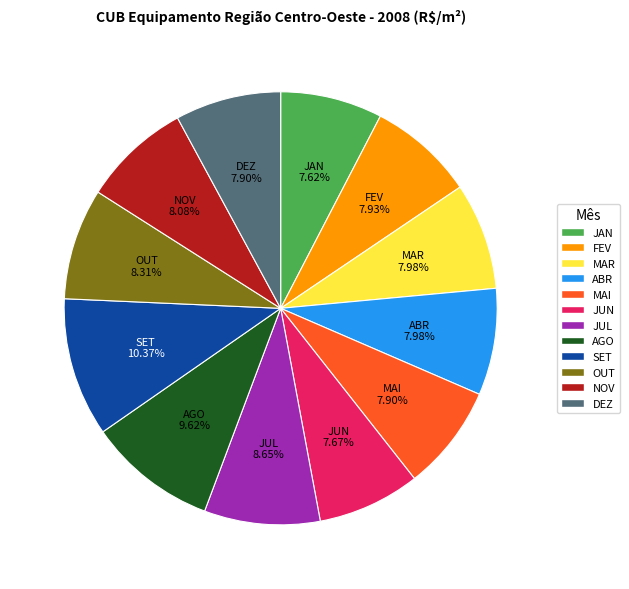

How many slices are in this pie chart?

12